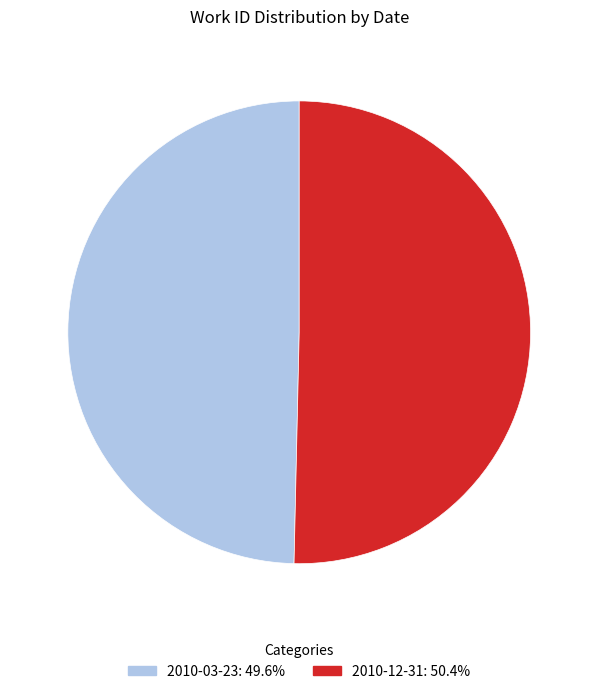

Does any single category account for the majority?

Yes